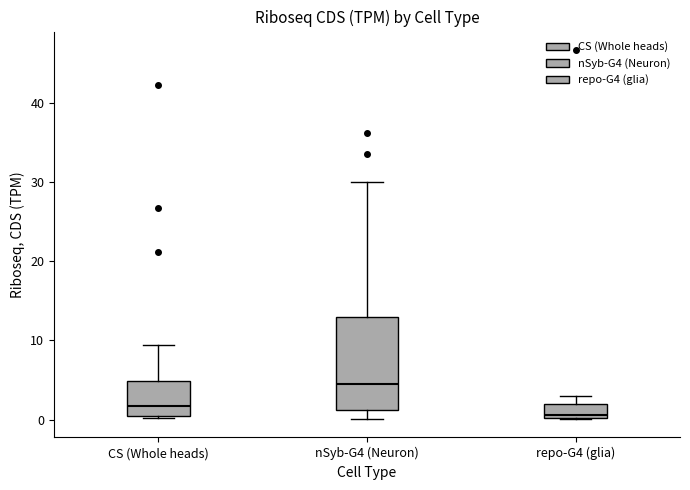

Reading left to right, read every box against the y-axis: the position of its median line, the range the box covers, and the ends of its whiskers. The values are not printed on the chart, so give them approximately, as read against the axis.

CS (Whole heads): median 2, box 0 to 5, whiskers 0 to 9
nSyb-G4 (Neuron): median 4, box 1 to 13, whiskers 0 to 30
repo-G4 (glia): median 1, box 0 to 2, whiskers 0 to 3